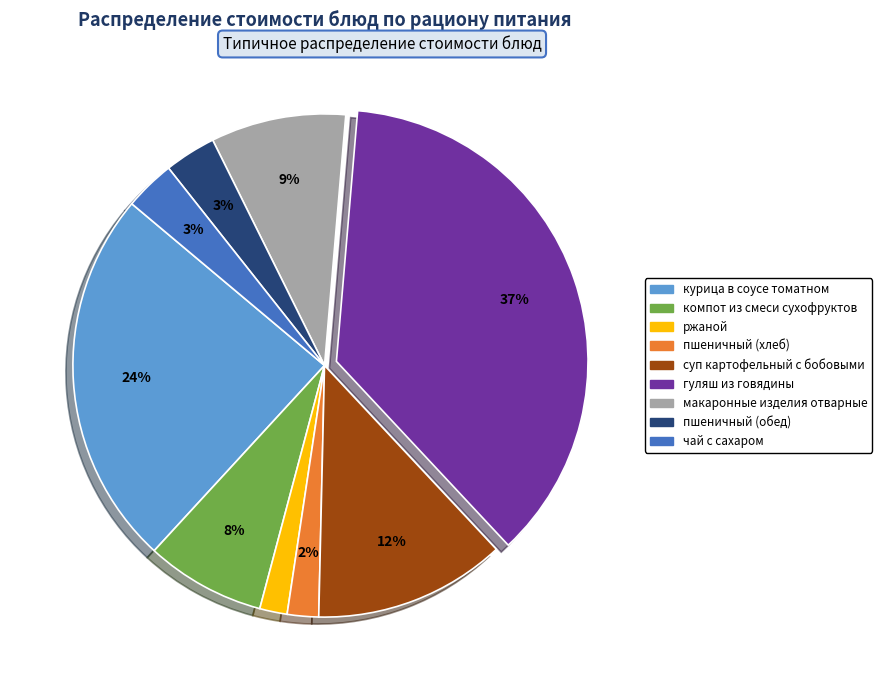

Is it true that ржаной is 2% of the pie?

True